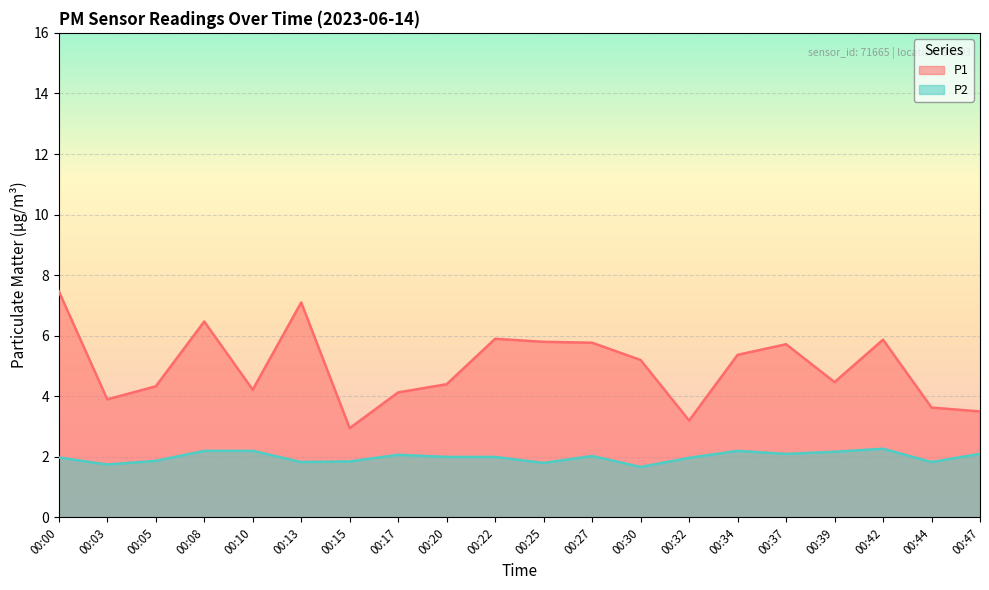

At which label is P1 closest to 5?

00:30